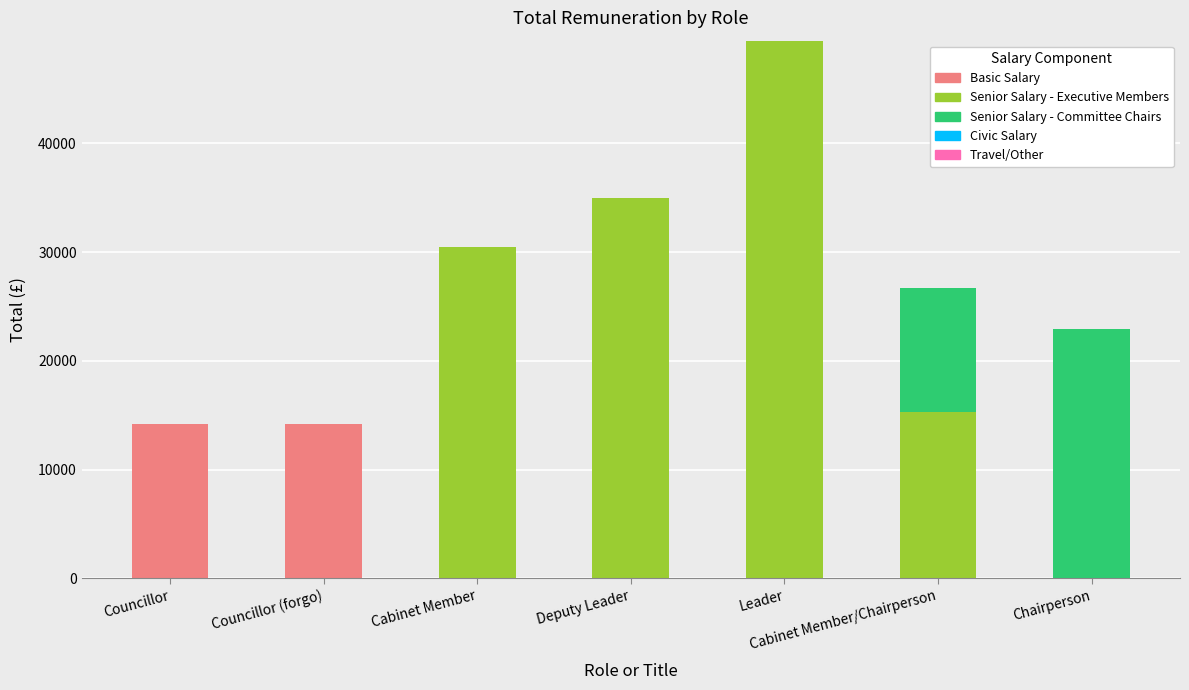

True or false: Basic Salary has a value of 9132.8 at Leader.

False